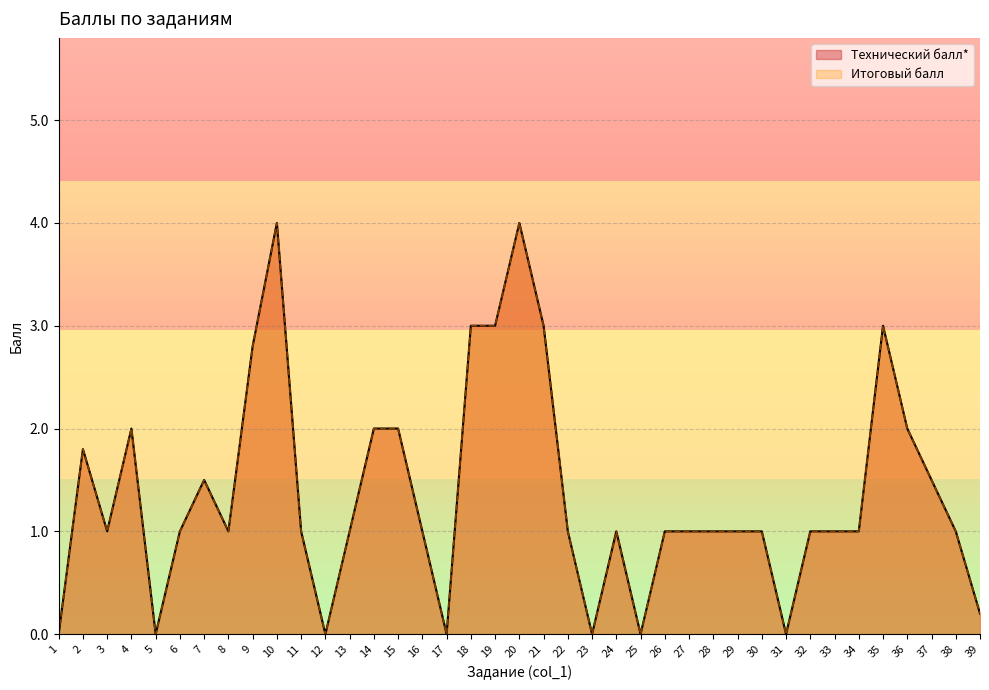

What is the sum of the Итоговый балл values at 38 and 32?

2.0